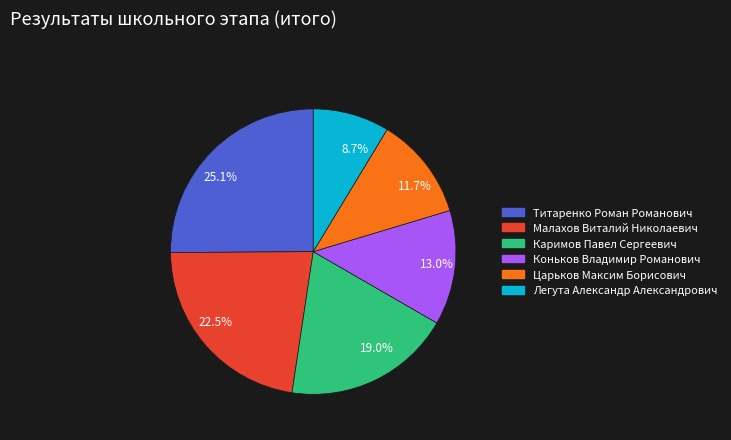

Which has a higher value, 25.1% or 11.7%?

25.1%